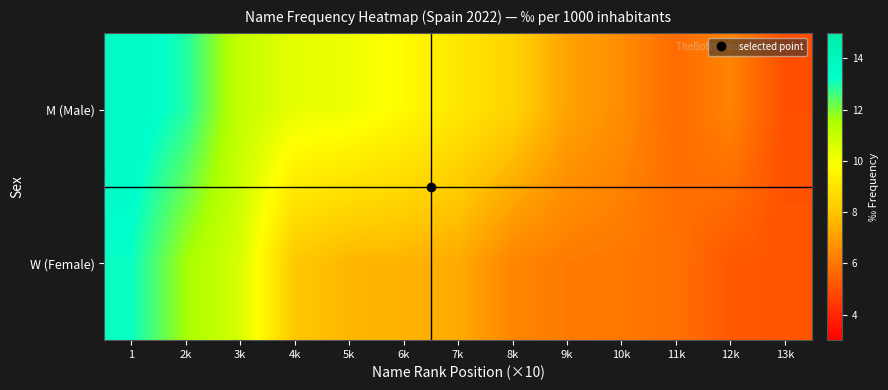

Which series has the widest spread of values?

M (Male)